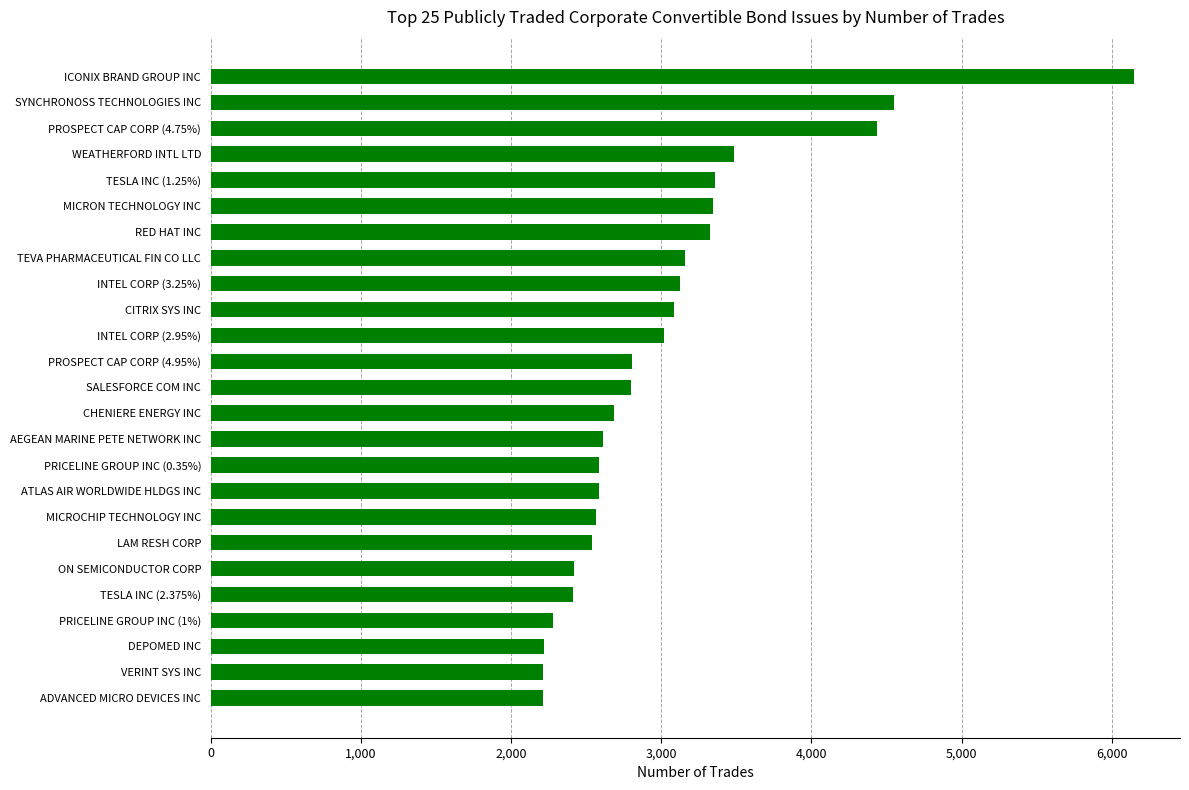

At which label is the value closest to 4178?

PROSPECT CAP CORP (4.75%)